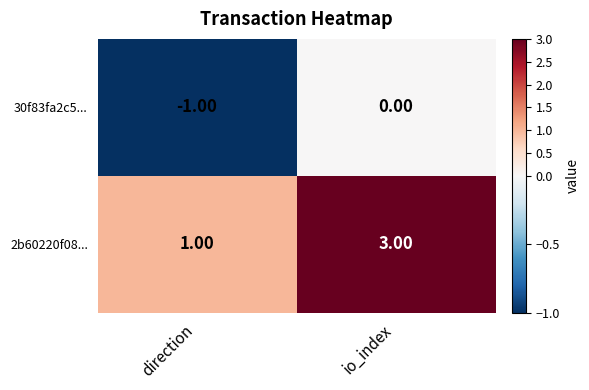

What is the sum of the 2b60220f08... values at io_index and direction?

4